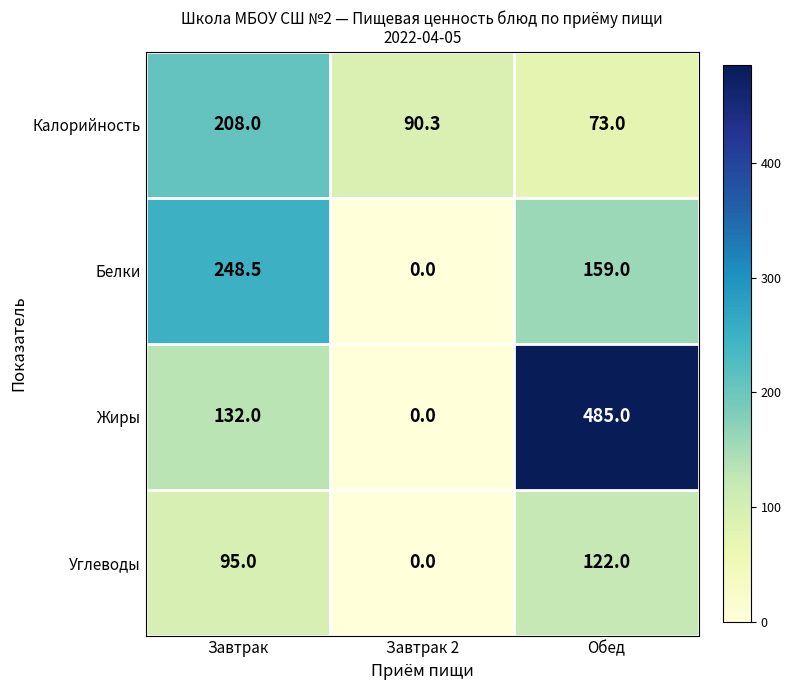

Reading right to left, list all the values displayed in this chart.

Калорийность: 73.0	90.3	208.0
Белки: 159.0	0.0	248.5
Жиры: 485.0	0.0	132.0
Углеводы: 122.0	0.0	95.0